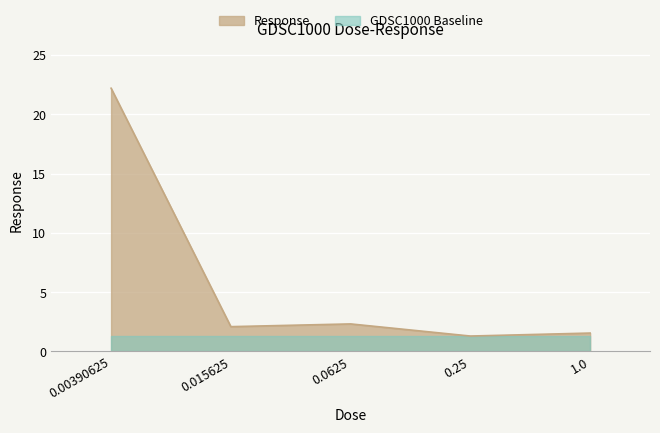

What is the change in value from 0.00390625 to 1.0?

-20.6